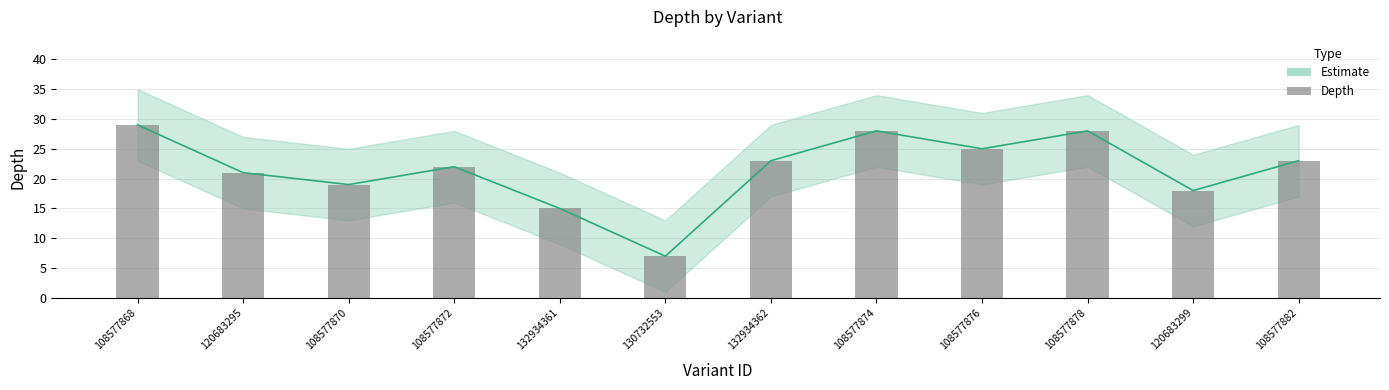

Reading left to right, list all the values displayed in this chart.

29	21	19	22	15	7	23	28	25	28	18	23